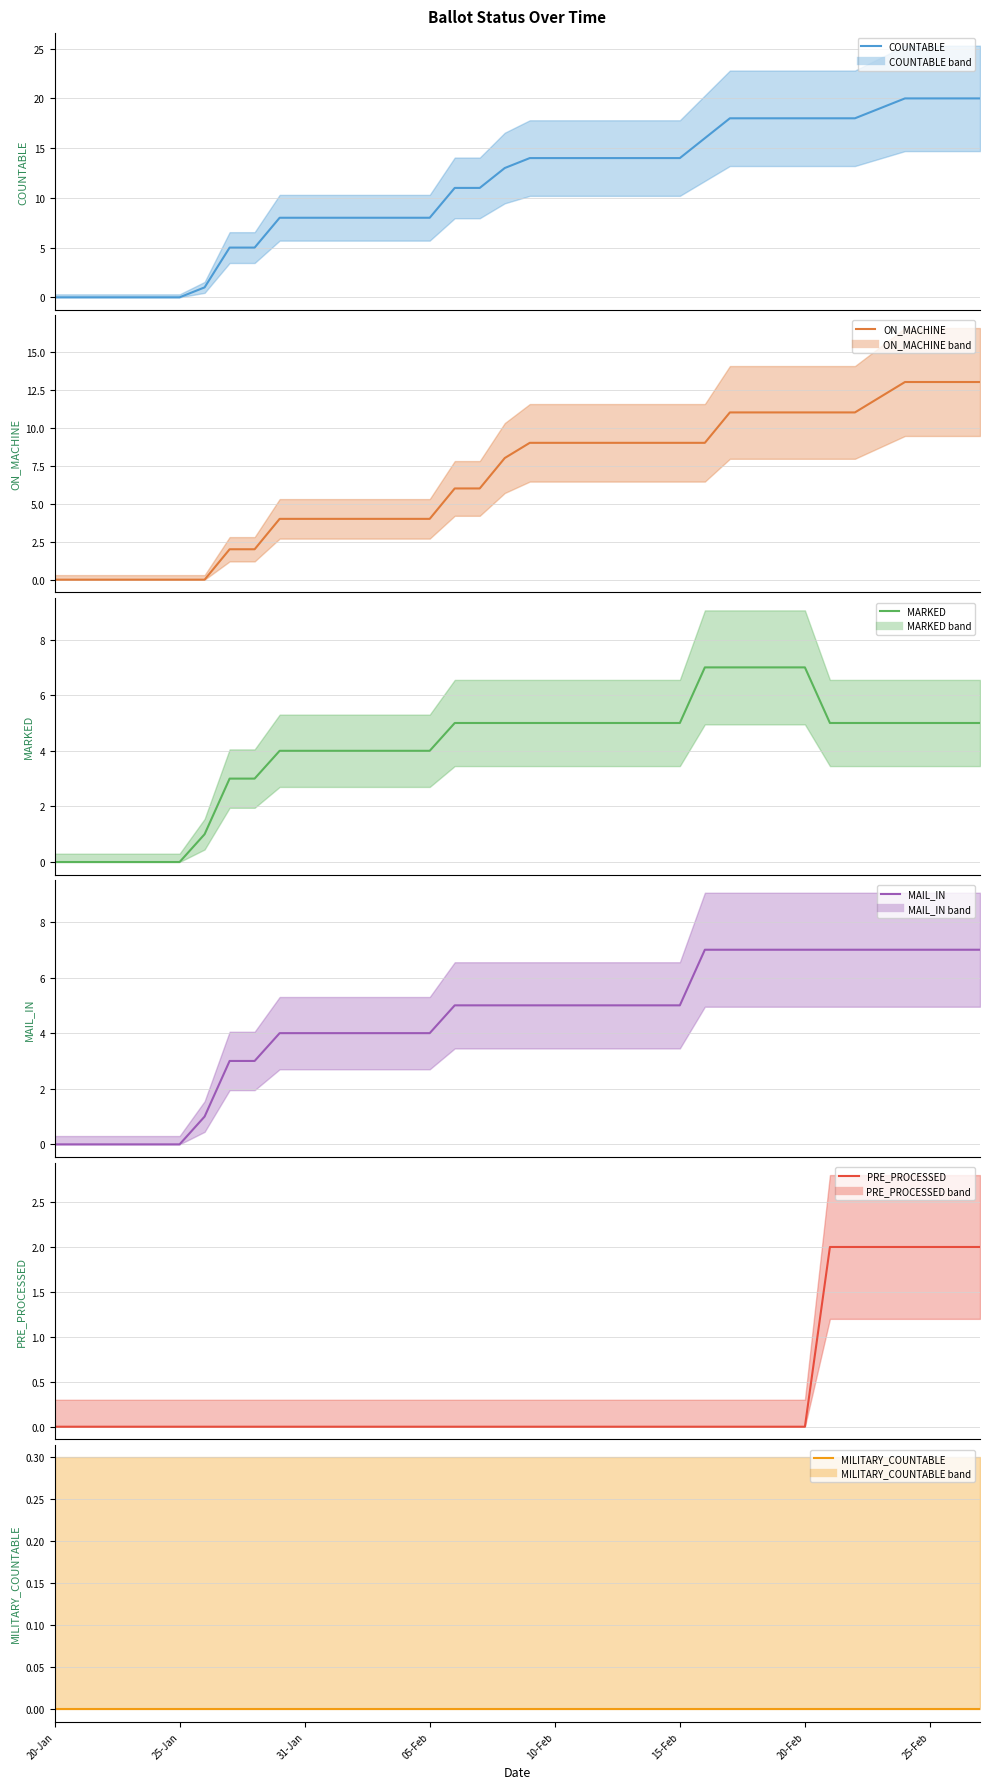

Is this an area chart (filled region under the line)?

No